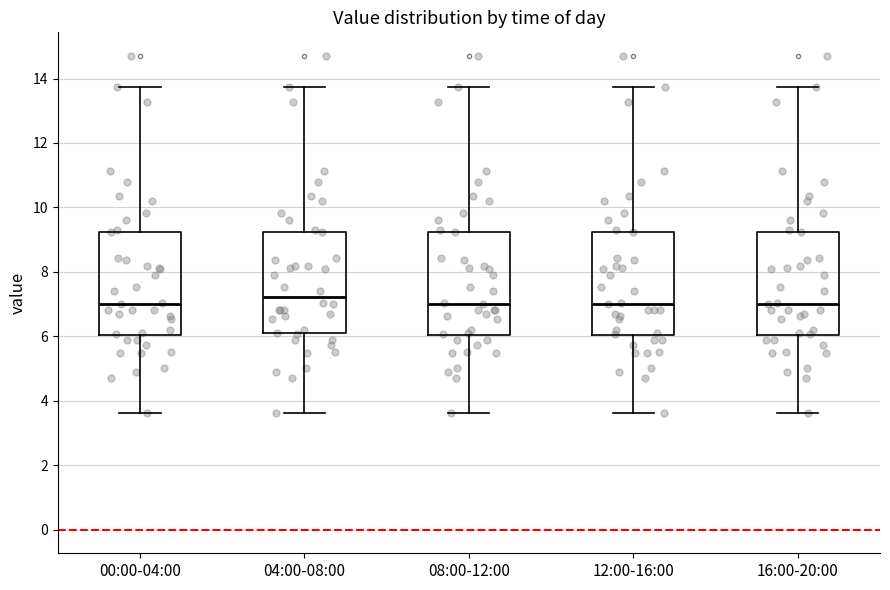

Reading left to right, transcribe this box plot: for each box, give where its median line is, the range the box spans, and where its two whiskers end, as read against the y-axis. The values are not printed on the chart, so give them approximately, as read against the axis.

00:00-04:00: median 7.0, box 6.0 to 9.2, whiskers 3.6 to 13.8
04:00-08:00: median 7.2, box 6.0 to 9.2, whiskers 3.6 to 13.8
08:00-12:00: median 7.0, box 6.0 to 9.2, whiskers 3.6 to 13.8
12:00-16:00: median 7.0, box 6.0 to 9.2, whiskers 3.6 to 13.8
16:00-20:00: median 7.0, box 6.0 to 9.2, whiskers 3.6 to 13.8